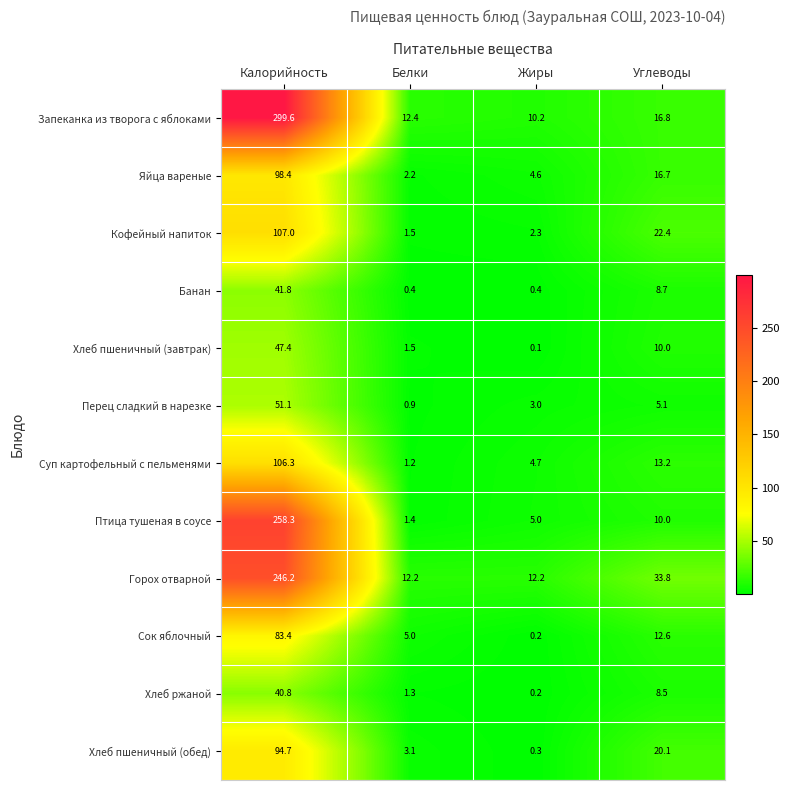

What is the spread (max minus min) of values at Углеводы?

28.7